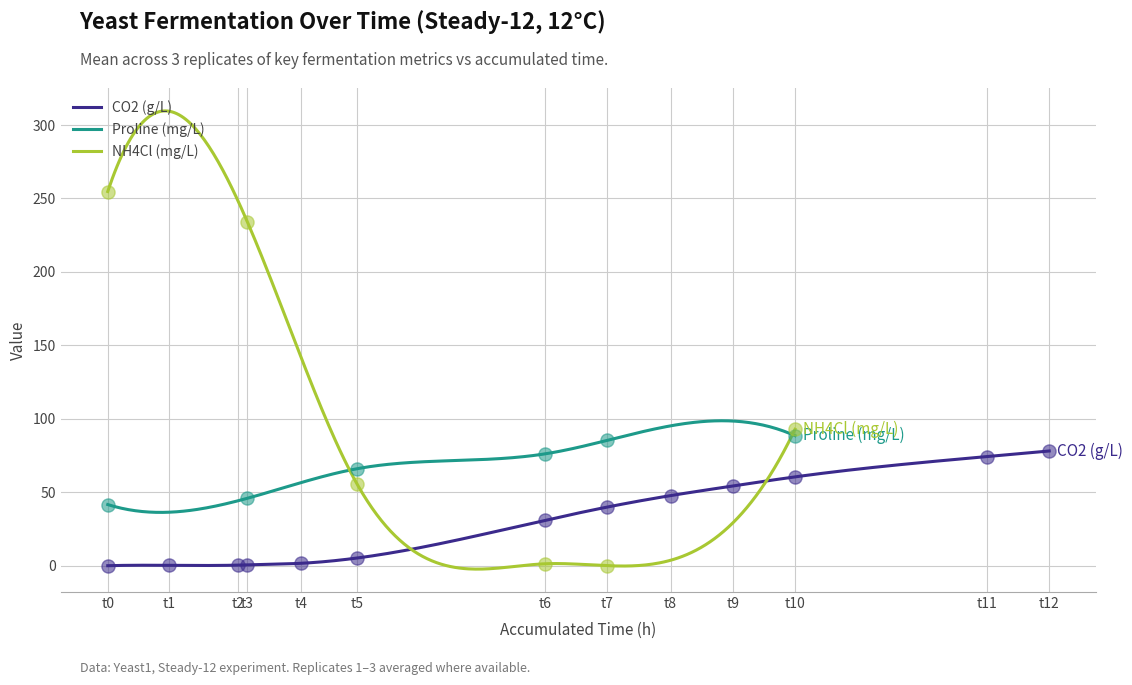

What is the change in value from t1 to t11?

+74.1